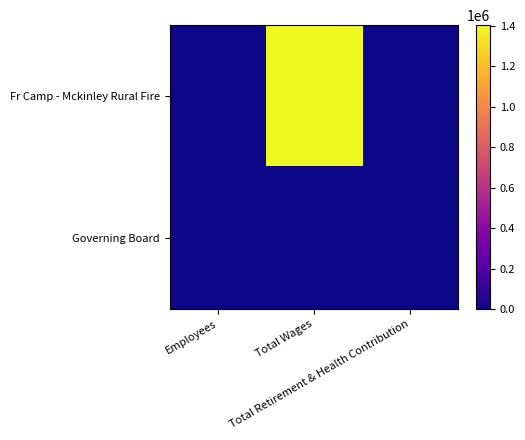

Reading left to right, extract all data points from this chart.

Fr Camp - Mckinley Rural Fire: Employees=46	Total Wages=1403939	Total Retirement & Health Contribution=0
Governing Board: Employees=4	Total Wages=0	Total Retirement & Health Contribution=0